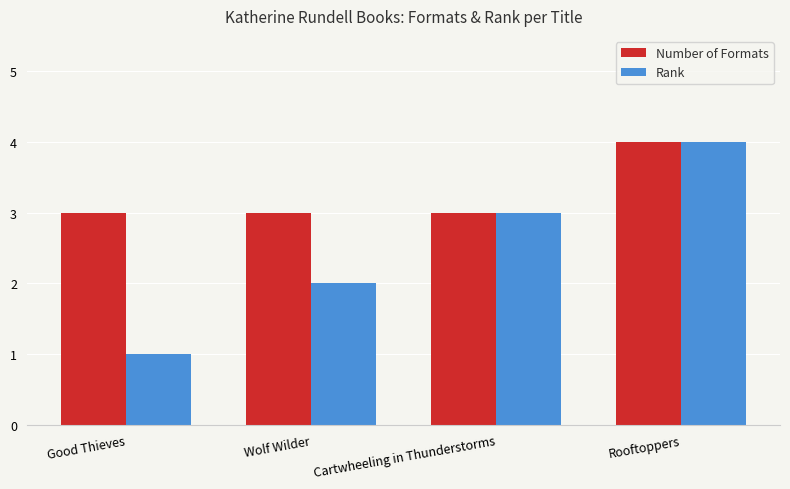

The value of Number of Formats at Wolf Wilder is 3. True or false?

True